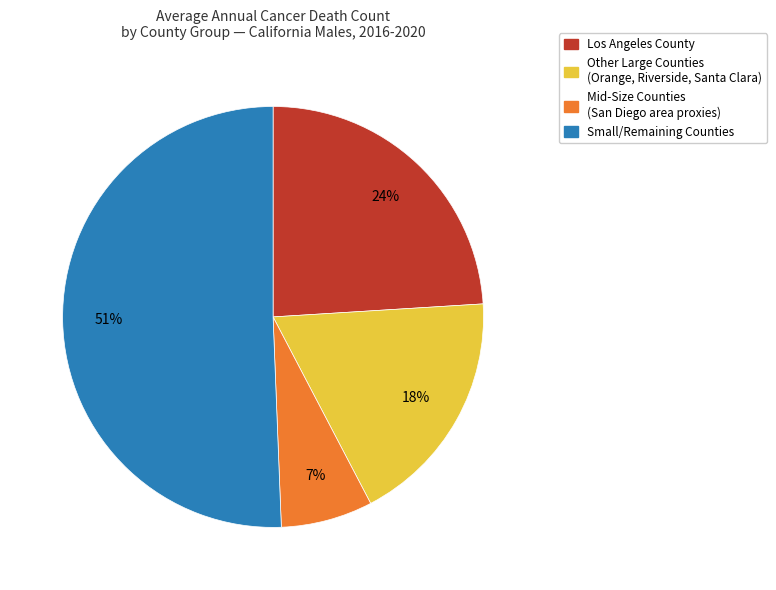

Do Other Large Counties (Orange, Riverside, Santa Clara) and Los Angeles County together represent more than half of the pie?

No